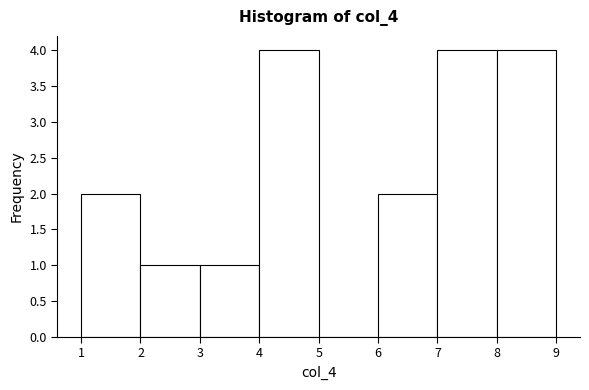

Reading left to right, list every bar in this chart as the range it spans on the x-axis followed by its height. The values are not printed on the chart, so give them approximately, as read against the axis.

1 to 2: 2
2 to 3: 1
3 to 4: 1
4 to 5: 4
5 to 6: 0
6 to 7: 2
7 to 8: 4
8 to 9: 4